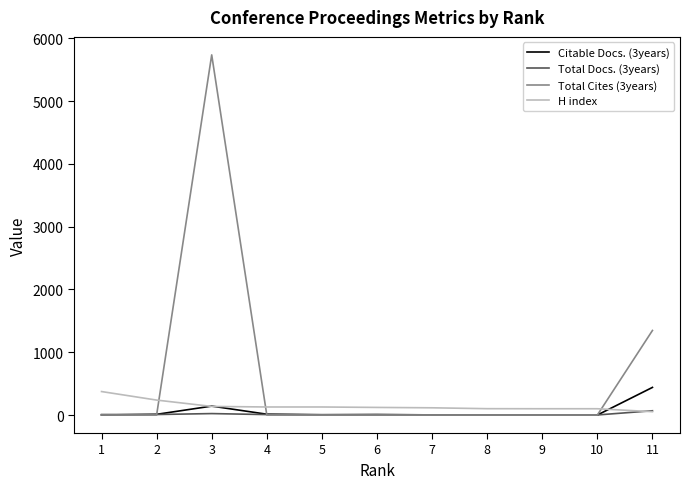

Does the chart display data point markers on the line(s)?

No